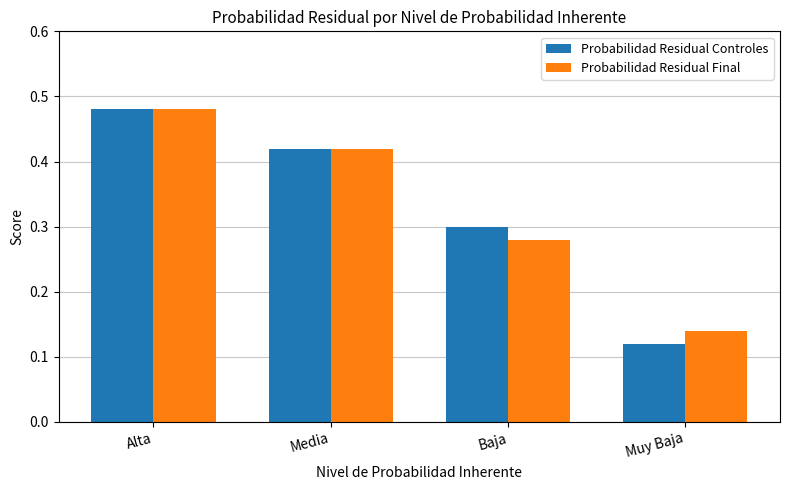

Rank the categories by Probabilidad Residual Controles value from lowest to highest.

Muy Baja, Baja, Media, Alta